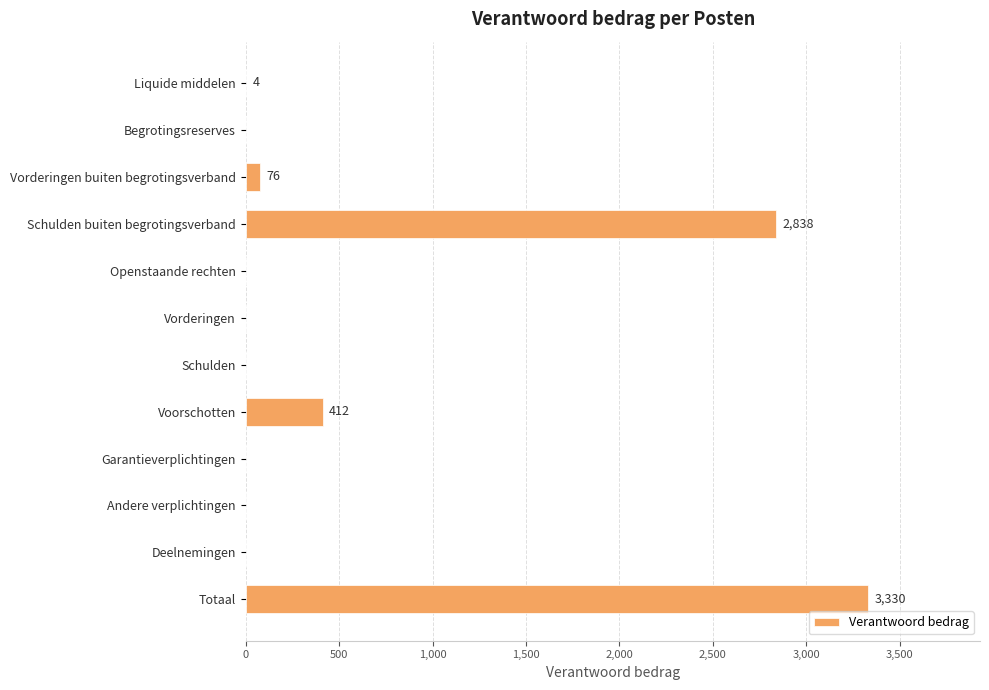

What is the average value?

555